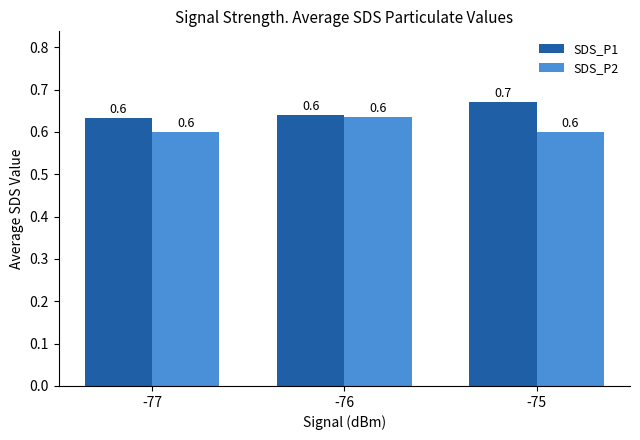

Reading left to right, list all the values displayed in this chart.

SDS_P1: -77=0.6	-76=0.6	-75=0.7
SDS_P2: -77=0.6	-76=0.6	-75=0.6